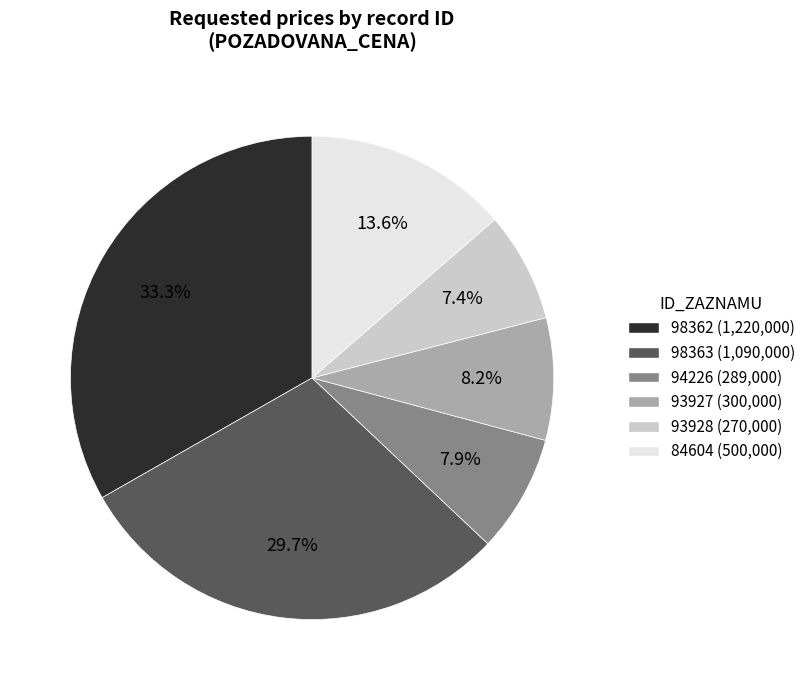

To the nearest percent, what is the difference between the largest and smallest slice percentages?

26%